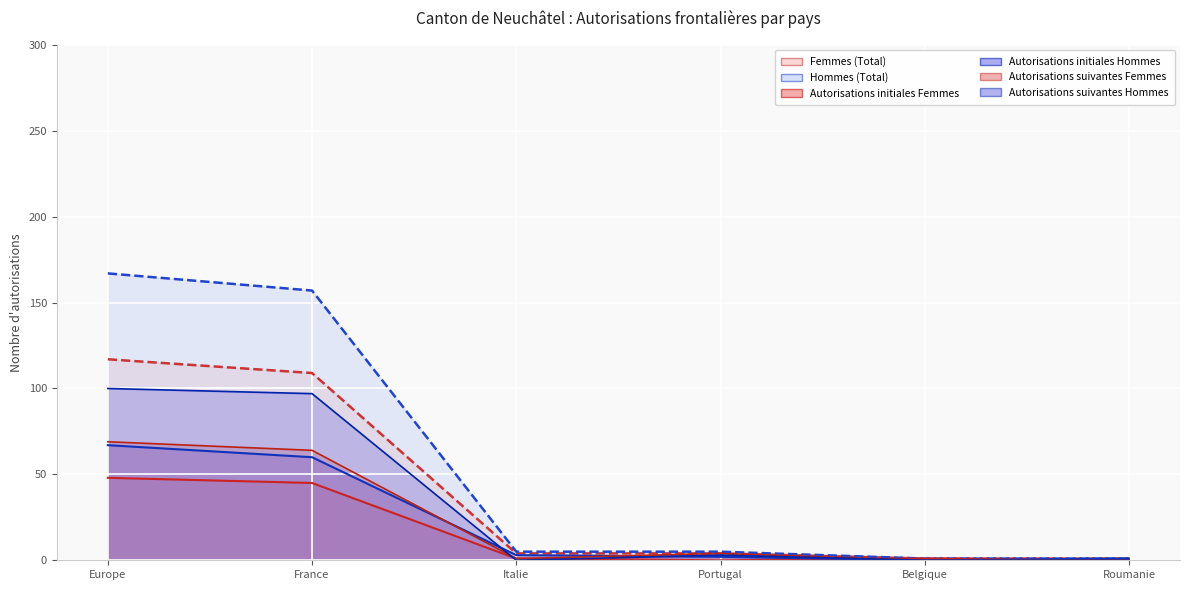

Which series has the largest total across all categories?

Hommes (Total)